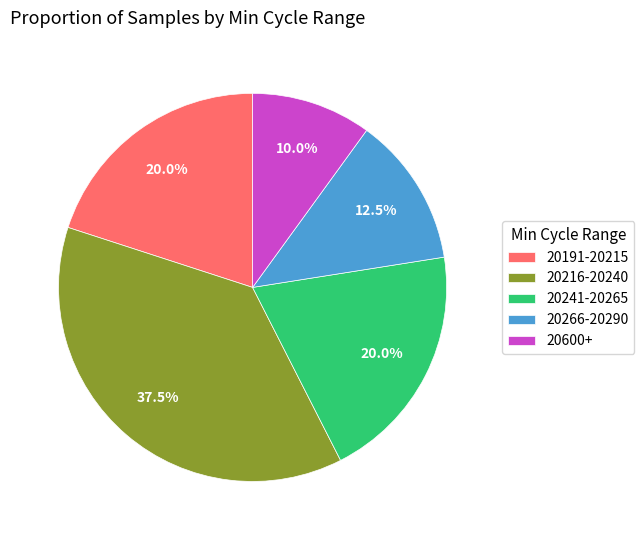

Which slice is the smallest?

20600+